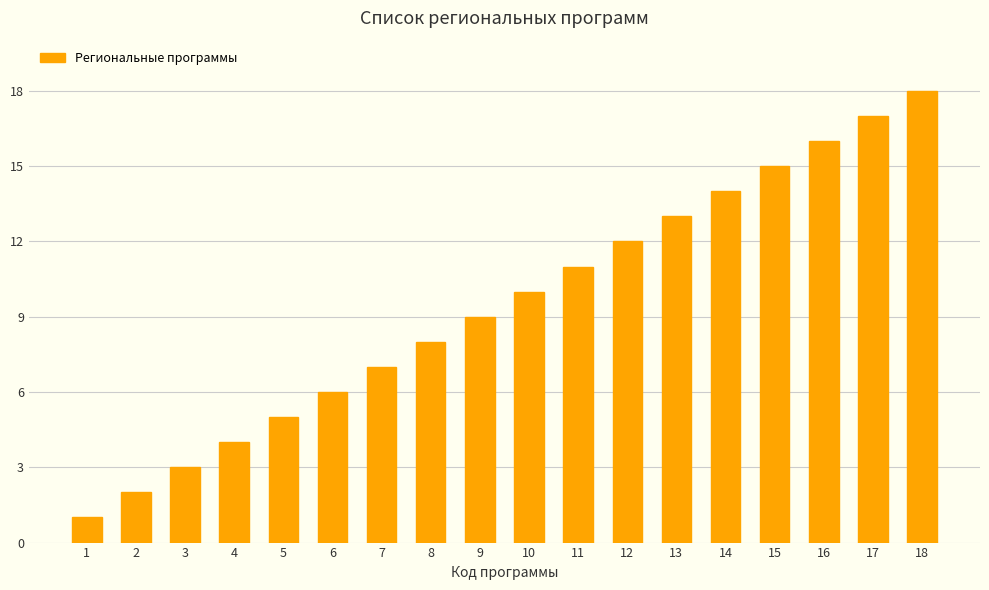

The chart shows a value of 17 at 17. True or false?

True